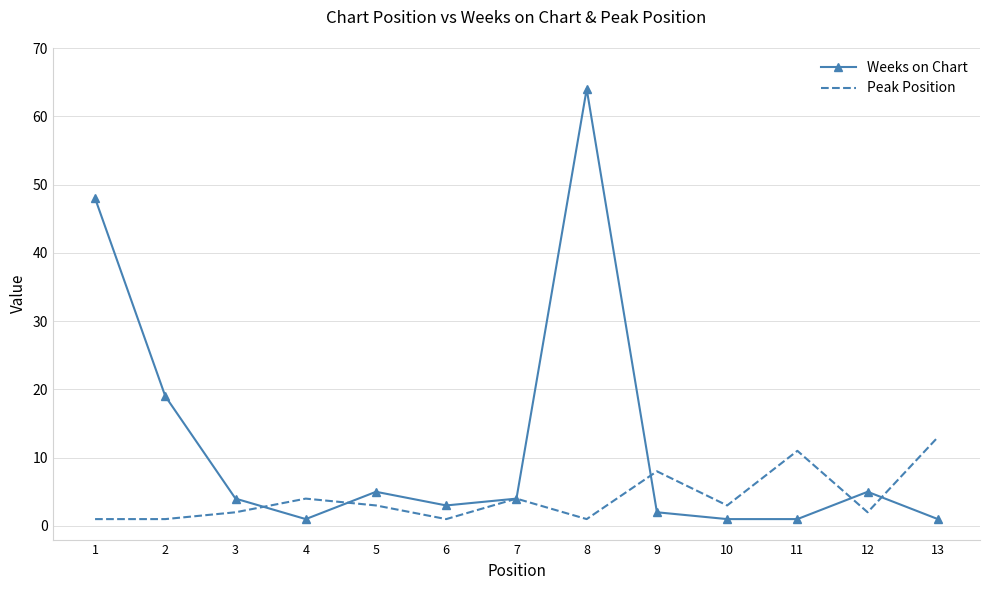

Which series has the largest range (max minus min)?

Weeks on Chart